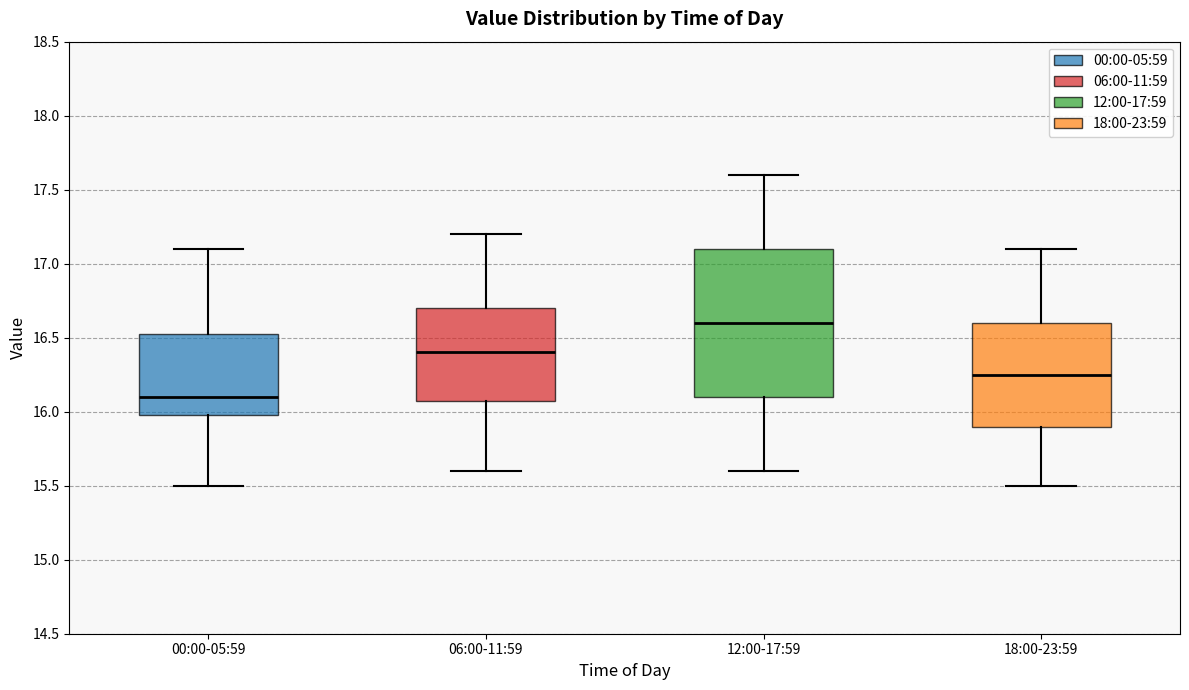

Where is the lower edge of the box for 00:00-05:59 on the y-axis? The values are not printed on the chart, so give them approximately, as read against the axis.

16.00